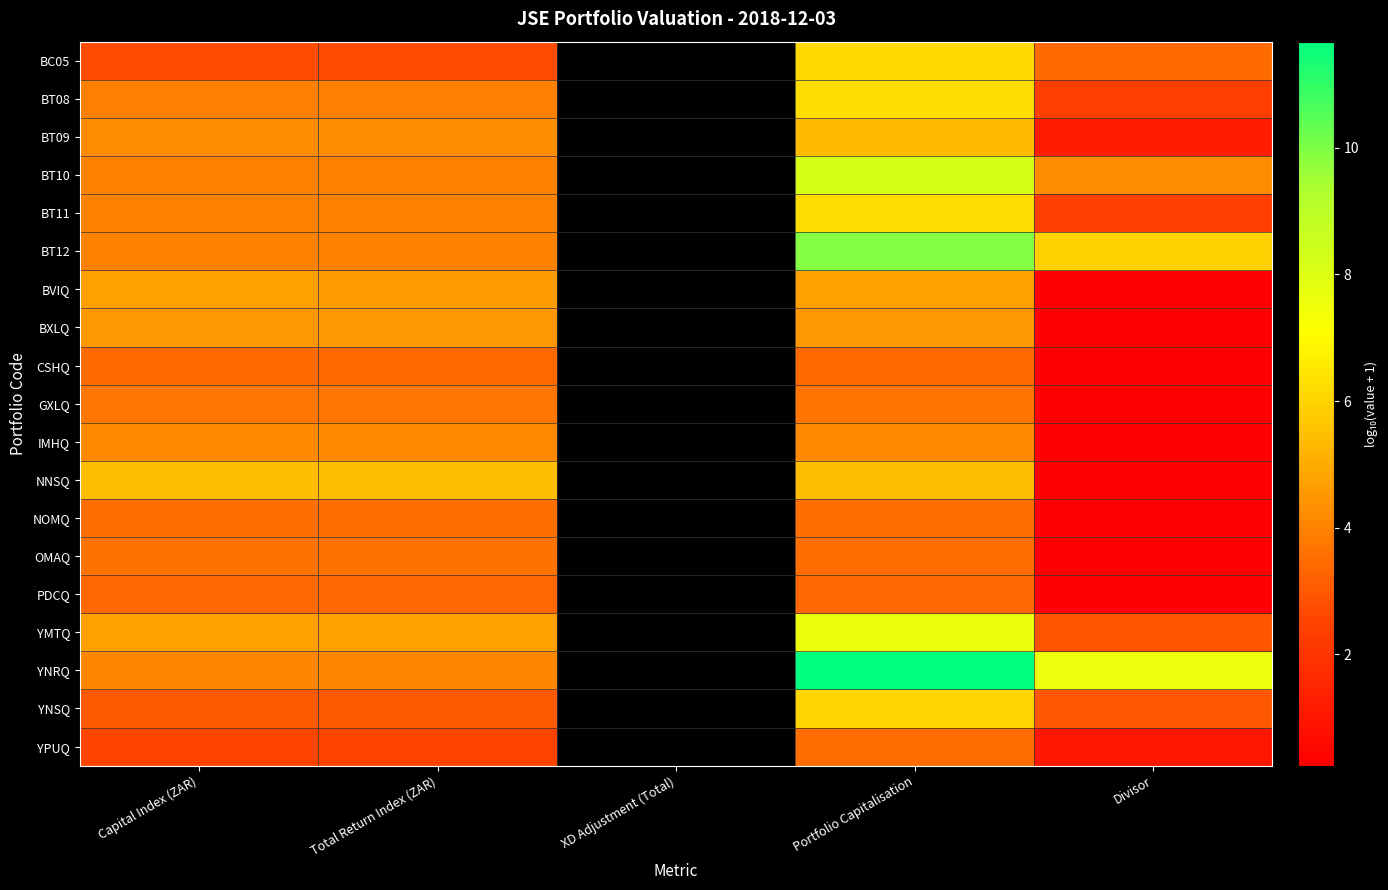

At which category does the chart reach its minimum across all series?

Divisor